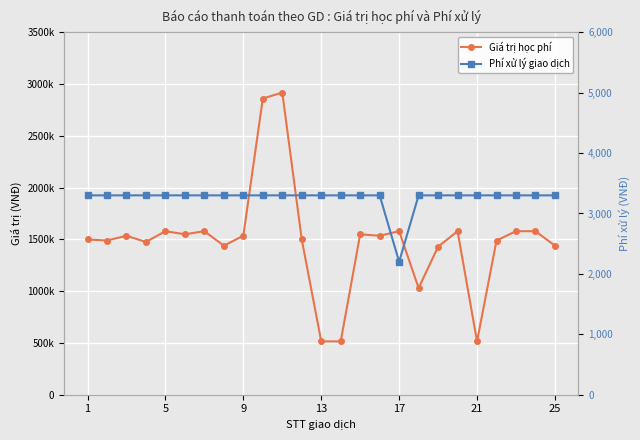

Which series has the largest total across all categories?

Giá trị học phí